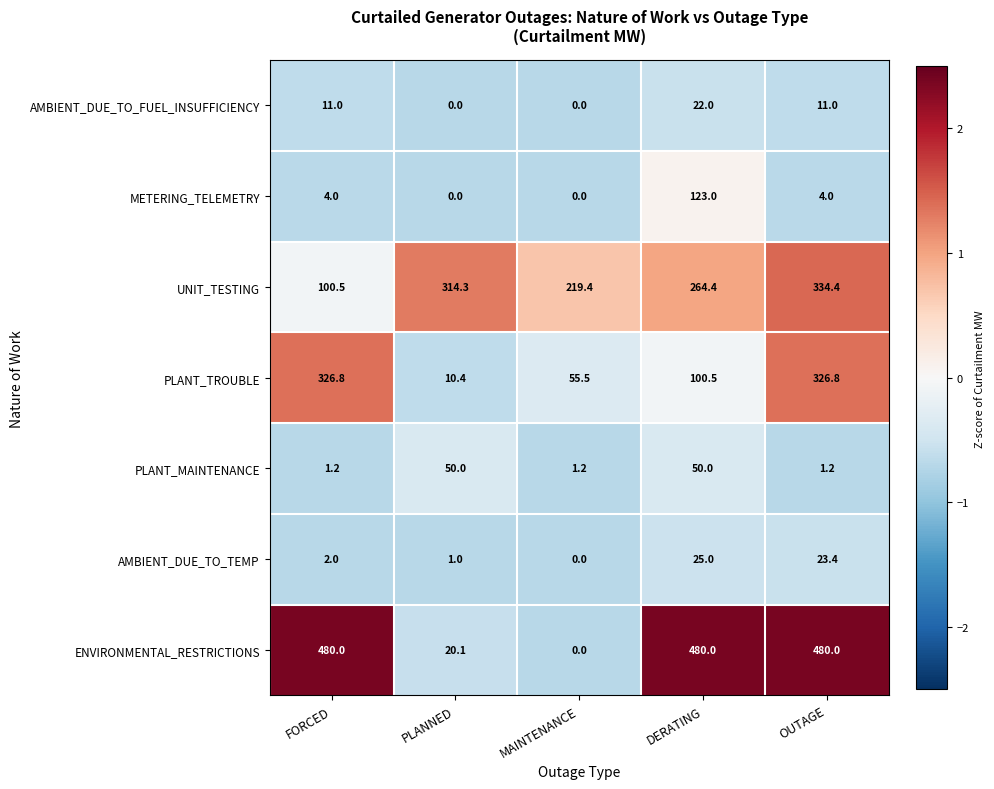

Which series changed the most between PLANNED and OUTAGE?

ENVIRONMENTAL_RESTRICTIONS